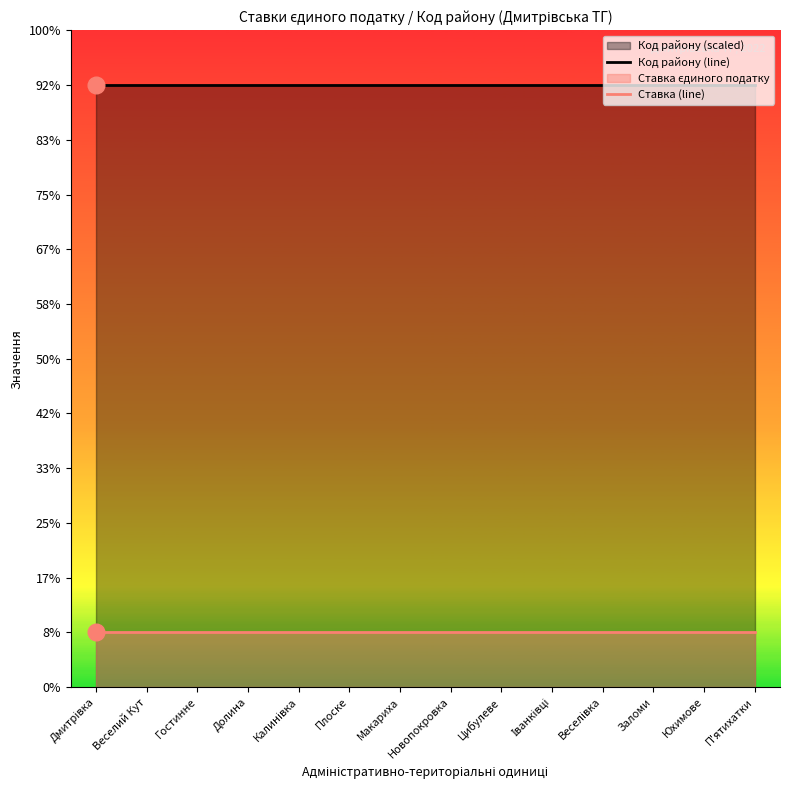

True or false: Код району (line) and Ставка (line) intersect in this chart.

False